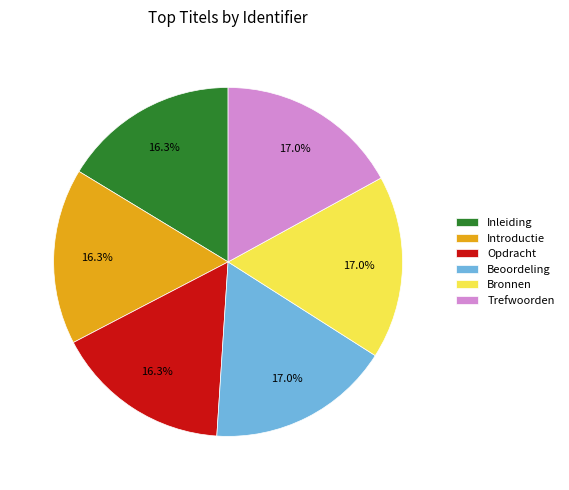

Does any single category account for the majority?

No